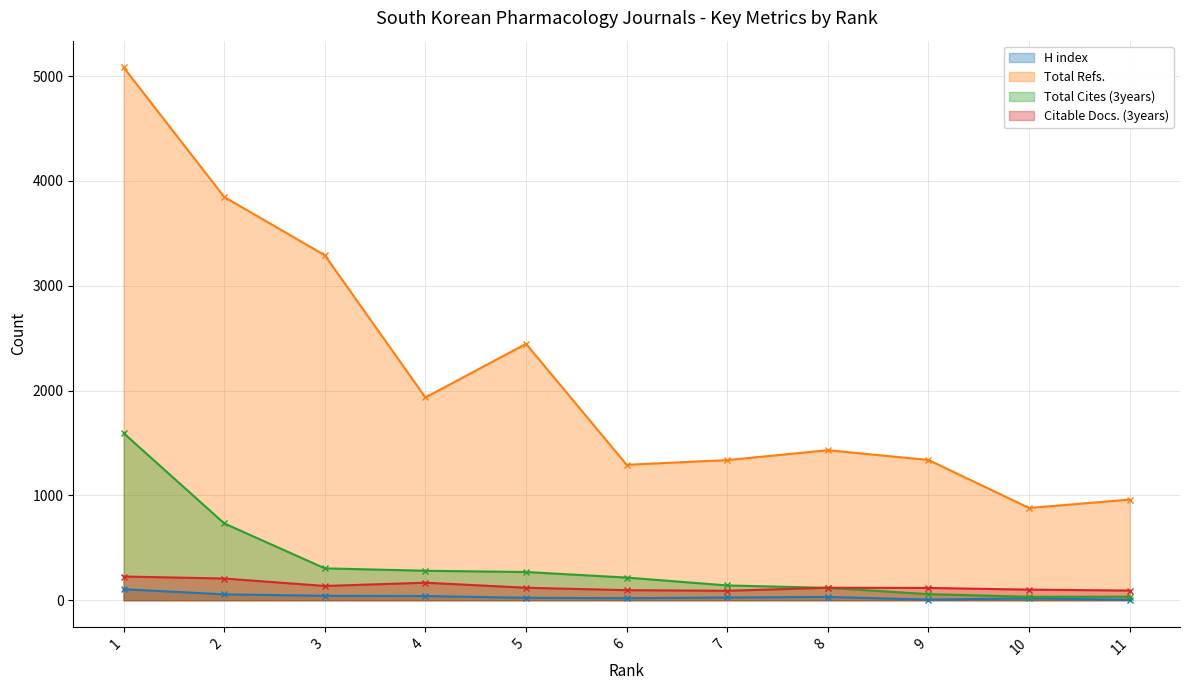

Reading right to left, list all the values displayed in this chart.

H index: 11=4	10=18	9=6	8=31	7=26	6=19	5=23	4=40	3=42	2=56	1=105
Total Refs.: 11=960	10=880	9=1338	8=1431	7=1337	6=1292	5=2446	4=1934	3=3291	2=3847	1=5084
Total Cites (3years): 11=34	10=33	9=58	8=118	7=141	6=216	5=269	4=281	3=304	2=733	1=1594
Citable Docs. (3years): 11=92	10=101	9=117	8=119	7=90	6=96	5=119	4=167	3=136	2=207	1=226